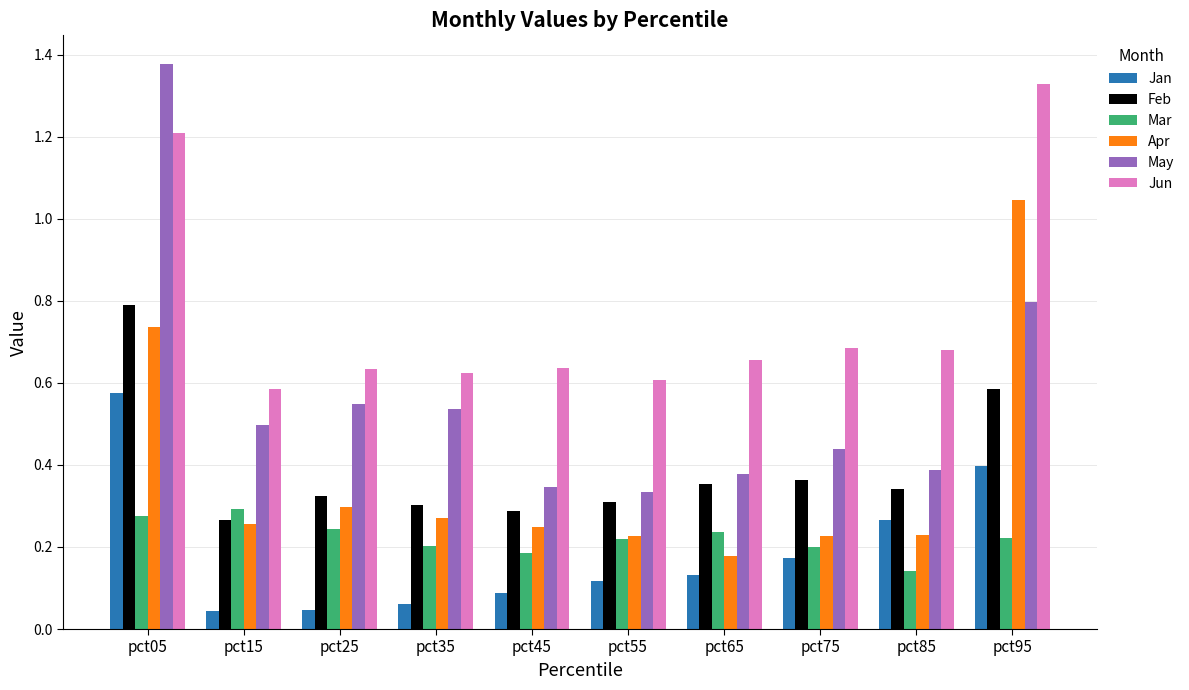

How many bars are there in total?

60